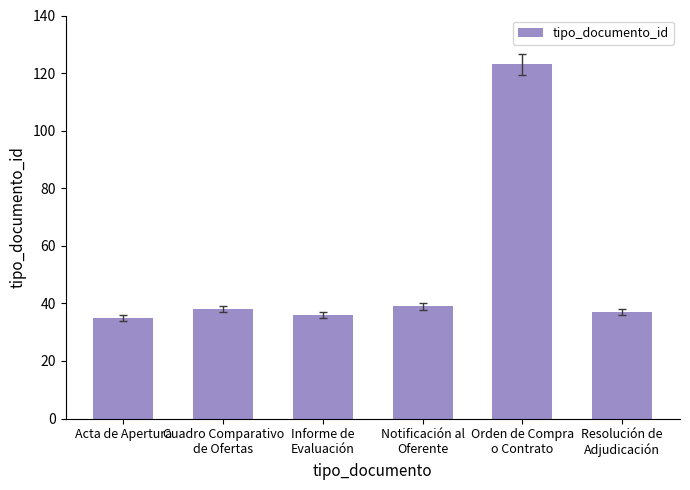

Approximately how many times larger is the value at Cuadro Comparativo
de Ofertas compared to Resolución de
Adjudicación?

1.0